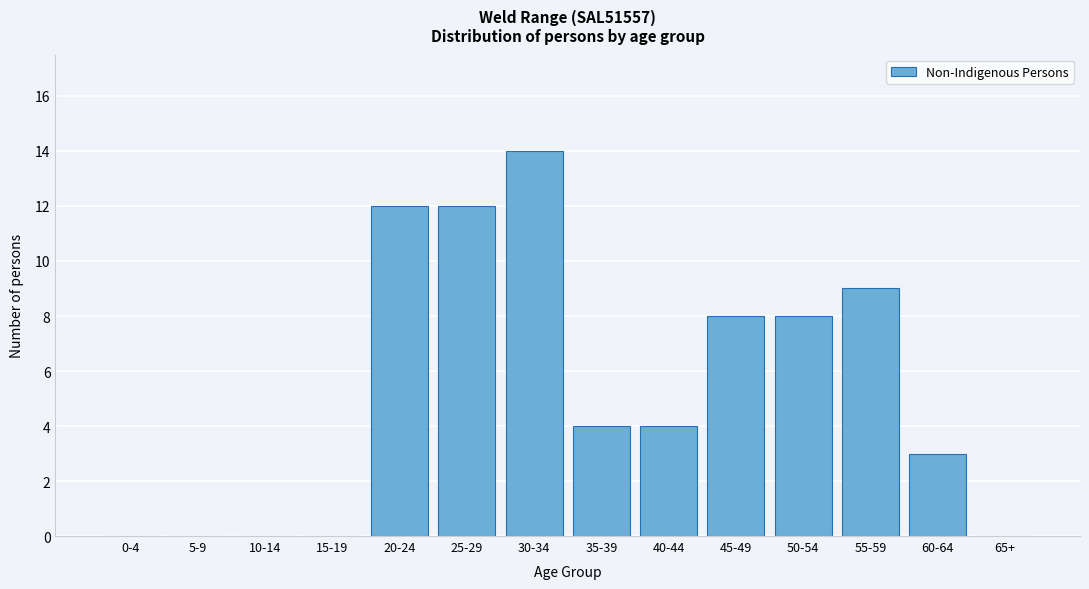

Reading left to right, what are all the values shown in this chart?

0-4=0	5-9=0	10-14=0	15-19=0	20-24=12	25-29=12	30-34=14	35-39=4	40-44=4	45-49=8	50-54=8	55-59=9	60-64=3	65+=0